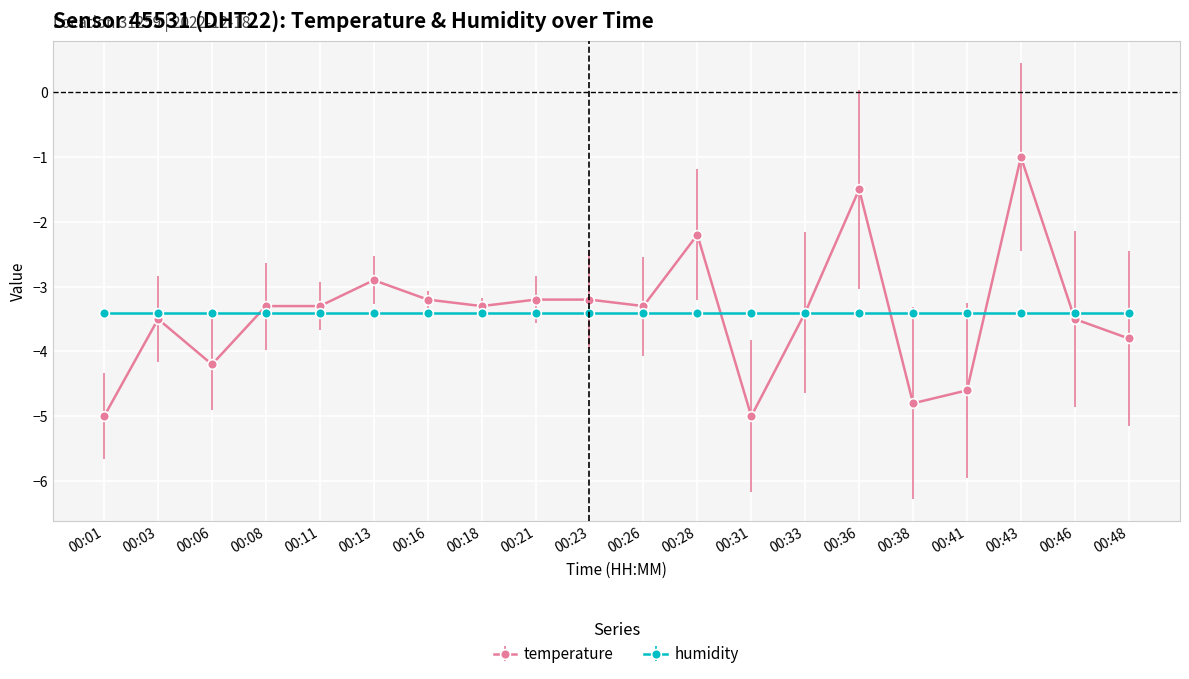

What is the value of the temperature point at the 18th from the left?

-1.0